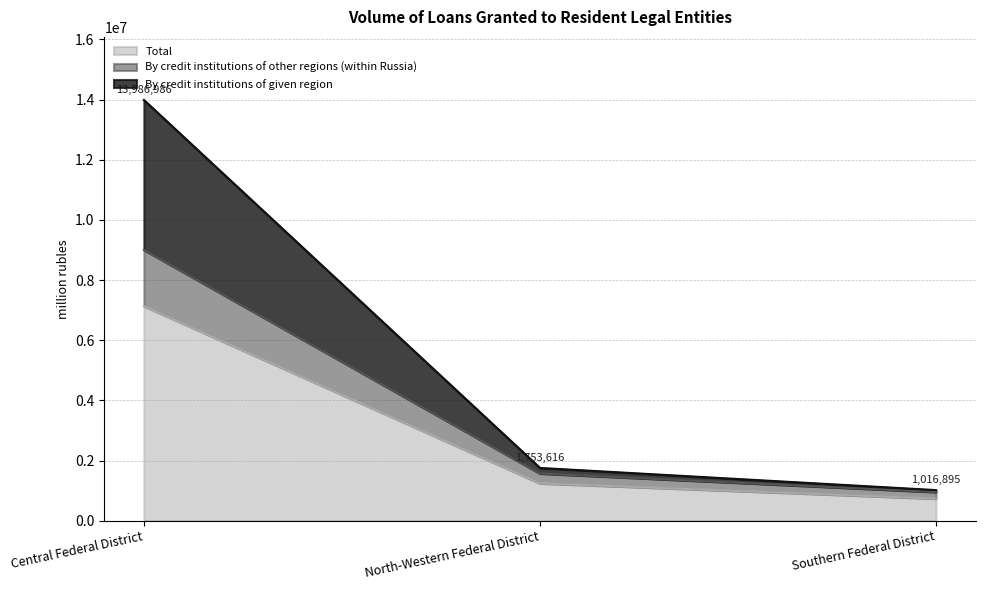

True or false: Total has a value of 12531046 at Central Federal District.

False